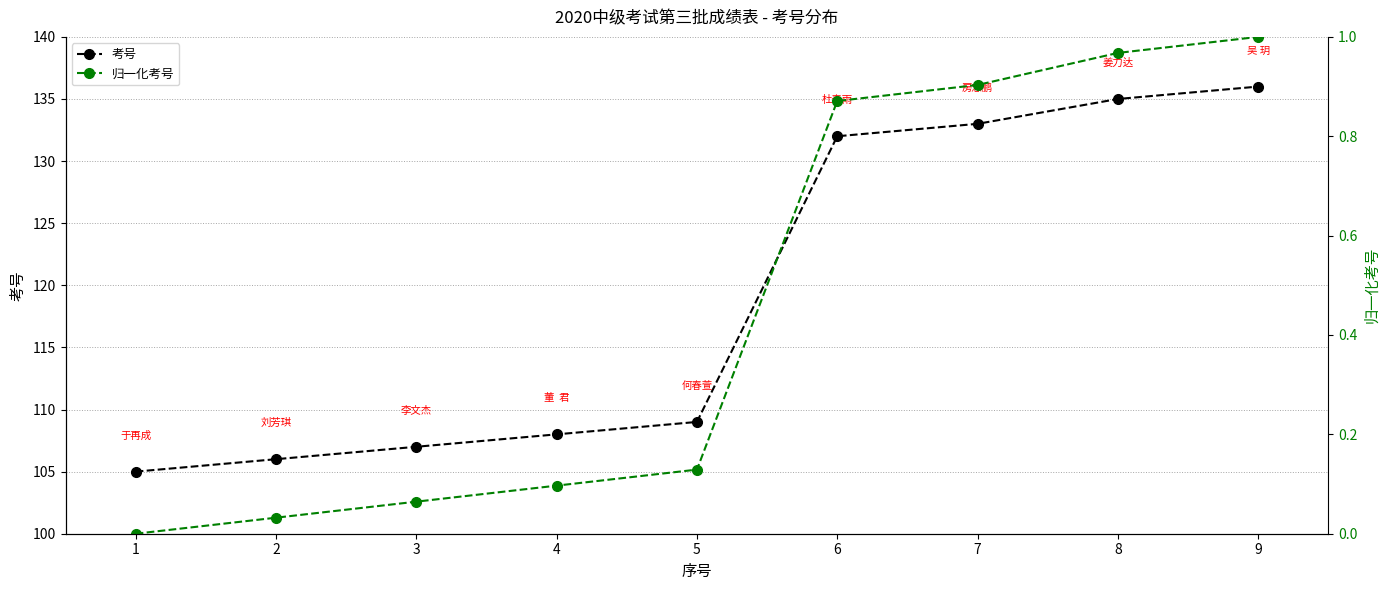

Reading left to right, list all the values displayed in this chart.

考号: 105.0	106.0	107.0	108.0	109.0	132.0	133.0	135.0	136.0
归一化考号: 0.0	0.0	0.1	0.1	0.1	0.9	0.9	1.0	1.0